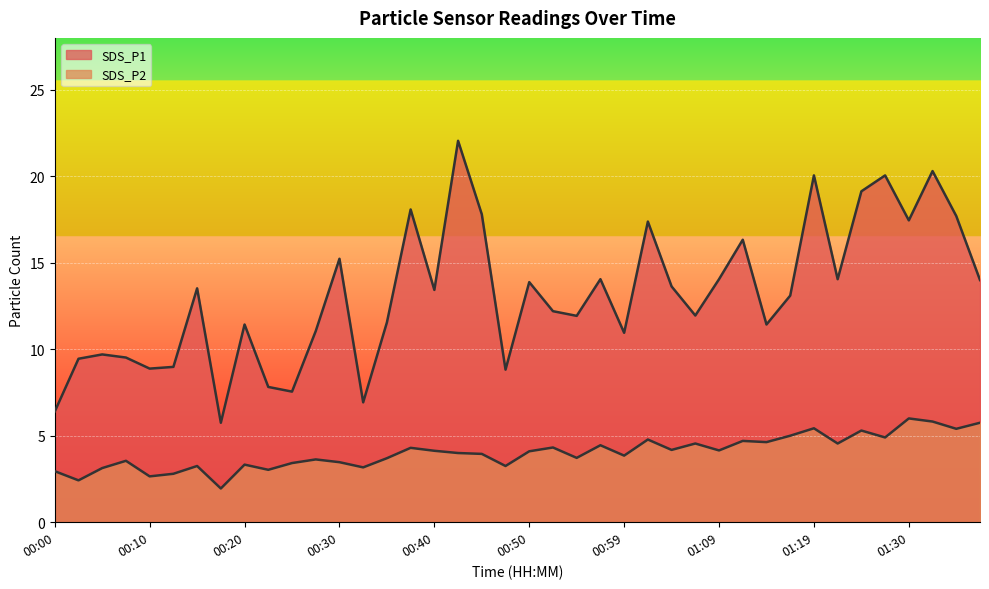

Reading left to right, what are all the values shown in this chart?

SDS_P1: 00:00=6.4	00:03=9.4	00:05=9.7	00:08=9.5	00:10=8.9	00:13=9.0	00:15=13.5	00:18=5.8	00:20=11.4	00:23=7.8	00:25=7.5	00:27=11.1	00:30=15.2	00:32=6.9	00:35=11.6	00:37=18.1	00:40=13.4	00:42=22.1	00:45=17.8	00:47=8.8	00:50=13.9	00:52=12.2	00:54=11.9	00:57=14.1	00:59=10.9	01:02=17.4	01:04=13.6	01:07=11.9	01:09=14.1	01:12=16.3	01:14=11.4	01:17=13.1	01:19=20.1	01:22=14.1	01:25=19.1	01:27=20.1	01:30=17.4	01:32=20.3	01:35=17.7	01:38=14.0
SDS_P2: 00:00=3.0	00:03=2.4	00:05=3.1	00:08=3.5	00:10=2.6	00:13=2.8	00:15=3.2	00:18=1.9	00:20=3.3	00:23=3.0	00:25=3.4	00:27=3.6	00:30=3.5	00:32=3.2	00:35=3.7	00:37=4.3	00:40=4.1	00:42=4.0	00:45=4.0	00:47=3.2	00:50=4.1	00:52=4.3	00:54=3.7	00:57=4.5	00:59=3.9	01:02=4.8	01:04=4.2	01:07=4.5	01:09=4.2	01:12=4.7	01:14=4.6	01:17=5.0	01:19=5.4	01:22=4.5	01:25=5.3	01:27=4.9	01:30=6.0	01:32=5.8	01:35=5.4	01:38=5.8